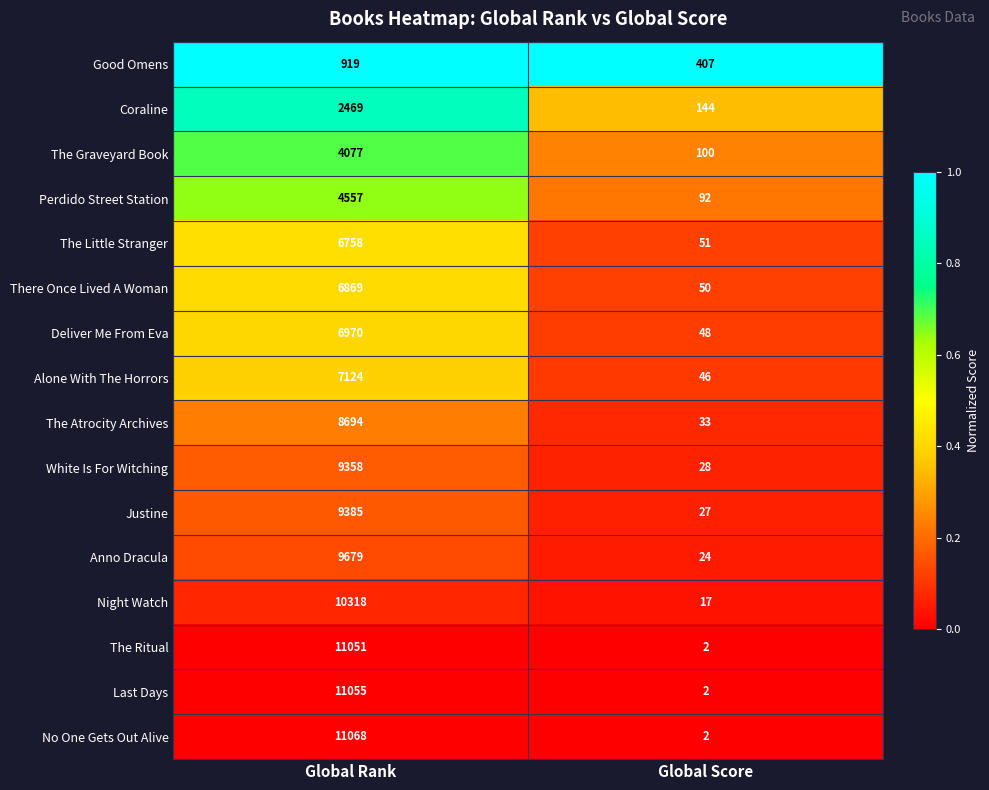

Which series changed the most between Global Rank and Global Score?

No One Gets Out Alive